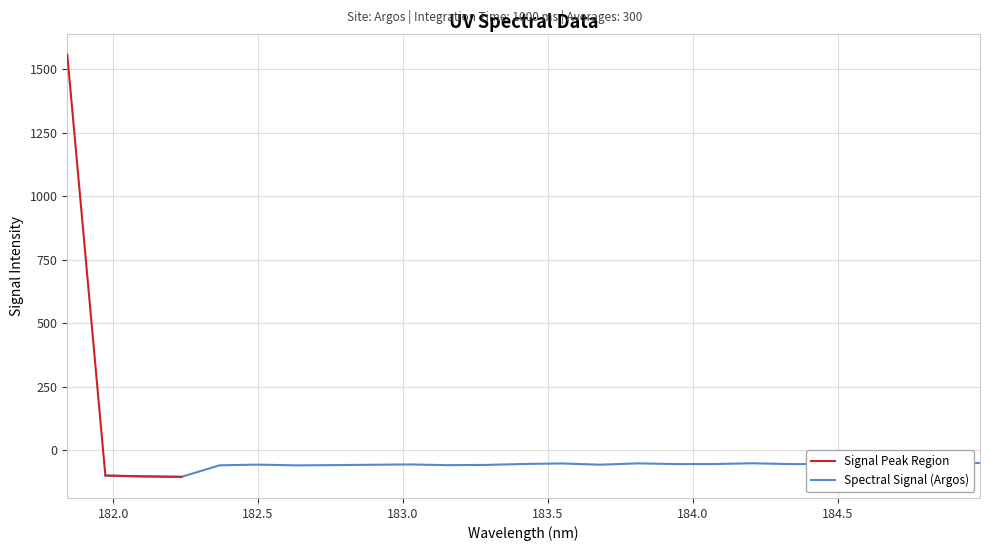

List the labels in order of value, largest first.

181.8418, 184.9911297472, 184.2046578328, 184.8600909338, 183.811206745, 184.5979655002, 183.5488263418, 183.4176122368, 184.46687888, 184.0735234058, 183.9423730432, 184.7290361848, 184.3357763242, 183.0238743082, 182.498667305, 183.6800245112, 182.8925964608, 183.2863821962, 182.7613026778, 183.15513622, 182.3673257152, 182.6299929592, 181.9732053322, 182.1045947288, 182.2359681898